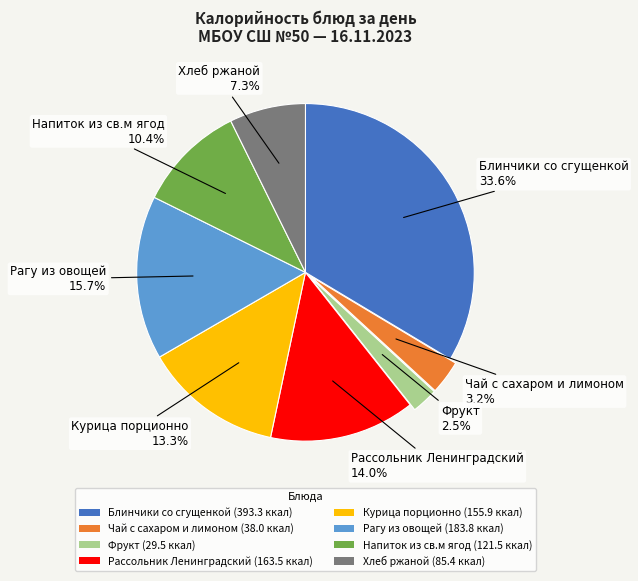

Does any single category account for the majority?

No